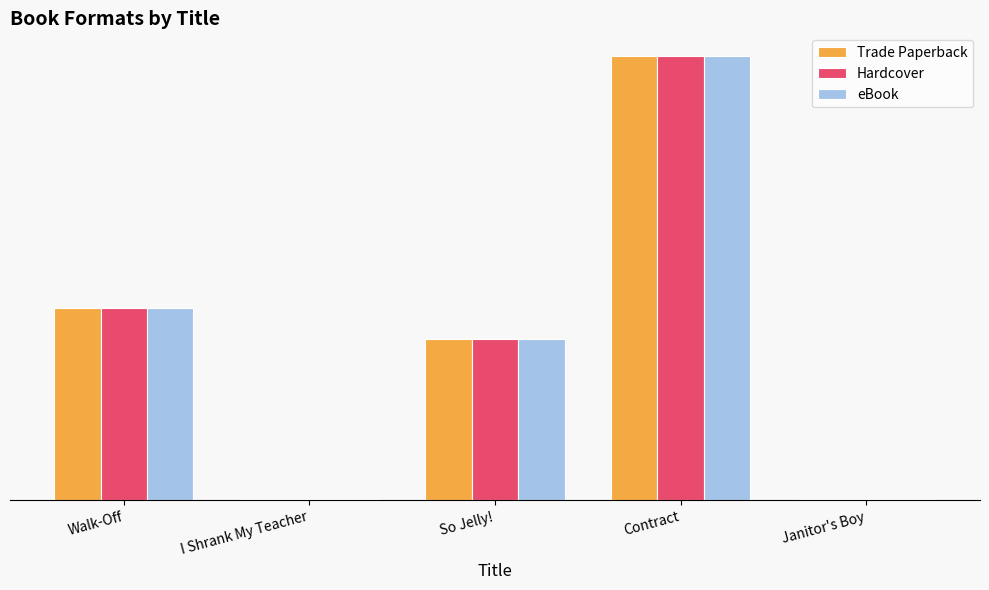

Reading right to left, transcribe all the data shown in this chart.

Trade Paperback: 1143809	452872080	164358595	1307074	195551505
Hardcover: 1143809	452872080	164358595	1307074	195551505
eBook: 1143809	452872080	164358595	1307074	195551505